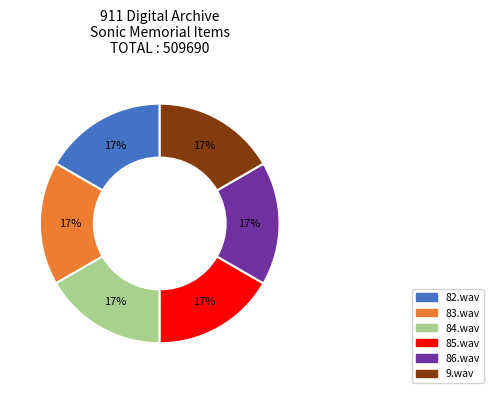

Is there a majority slice in this chart?

No